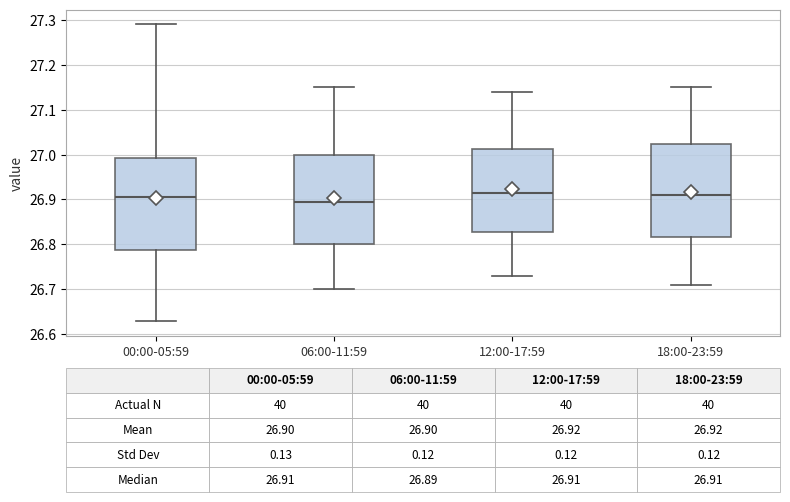

Which box has the lowest median line?

06:00-11:59